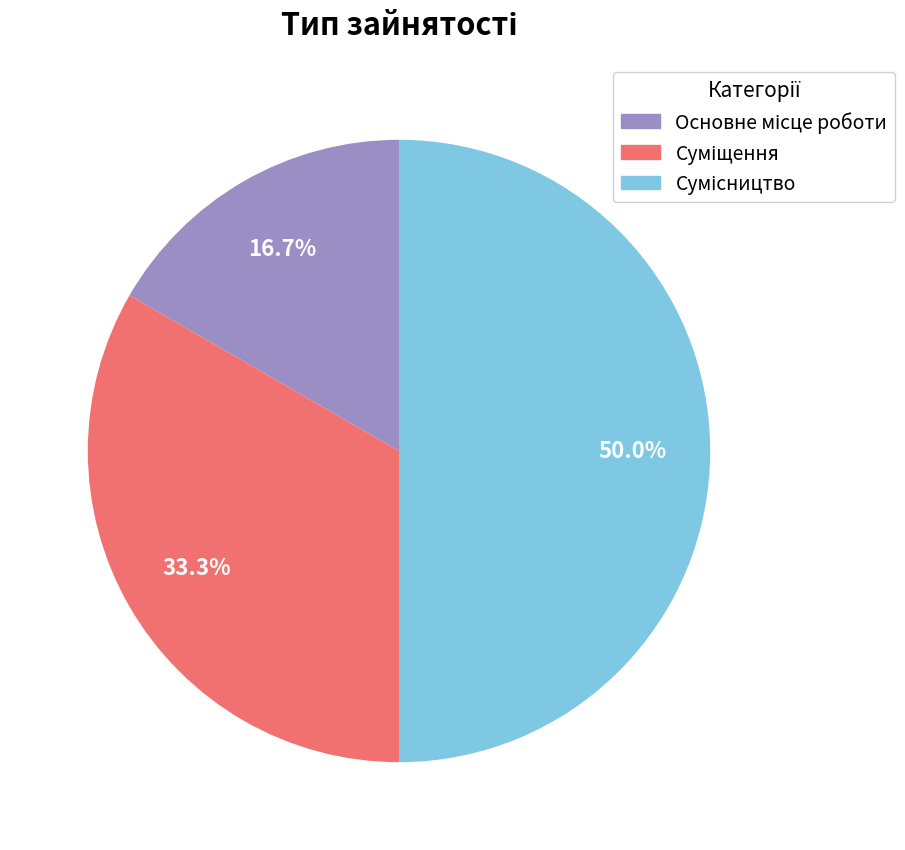

Is it true that Сумісництво is 38% of the pie?

False